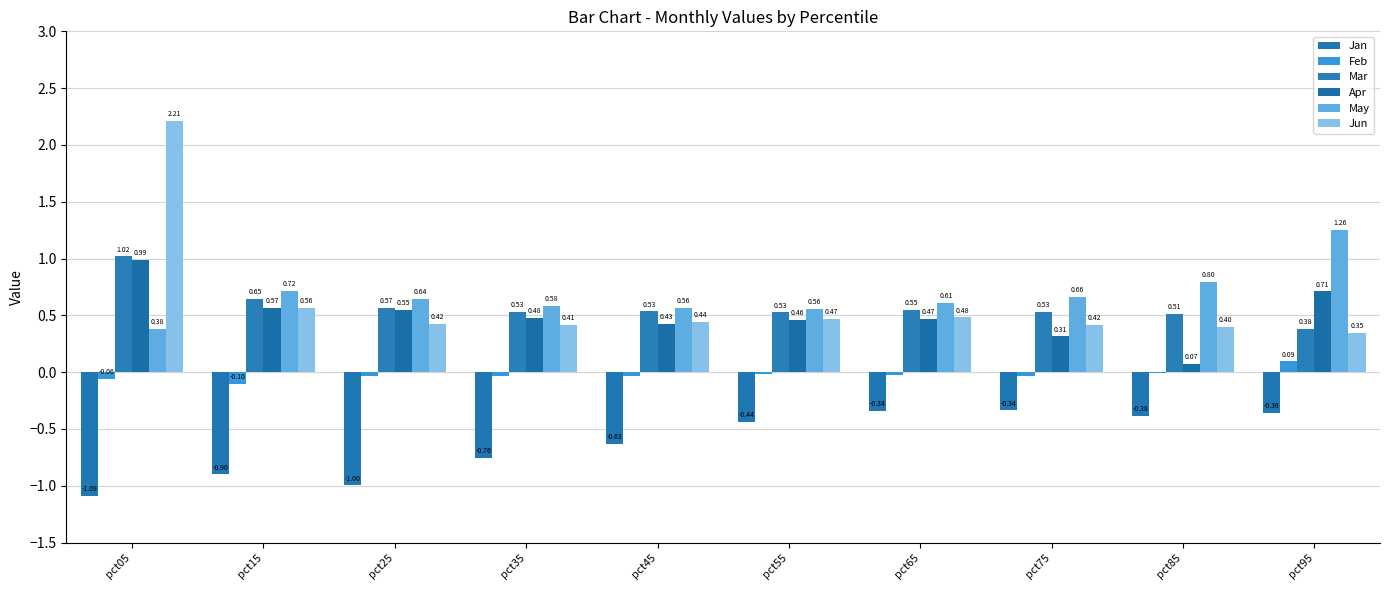

Is it true that Feb equals -0.0 at pct75?

False